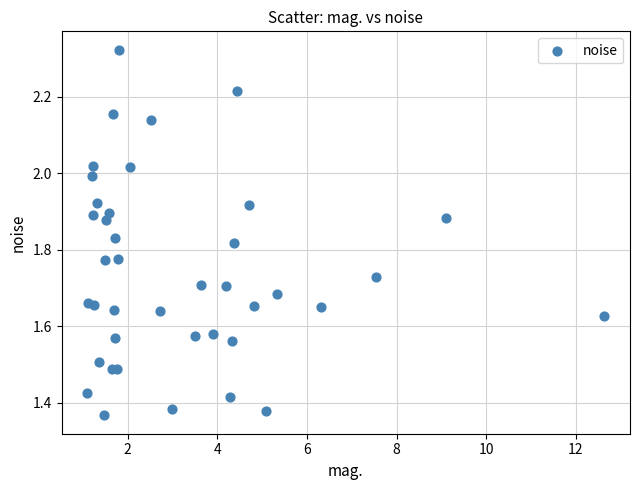

What is the range of Y values (max minus min)?

1.0